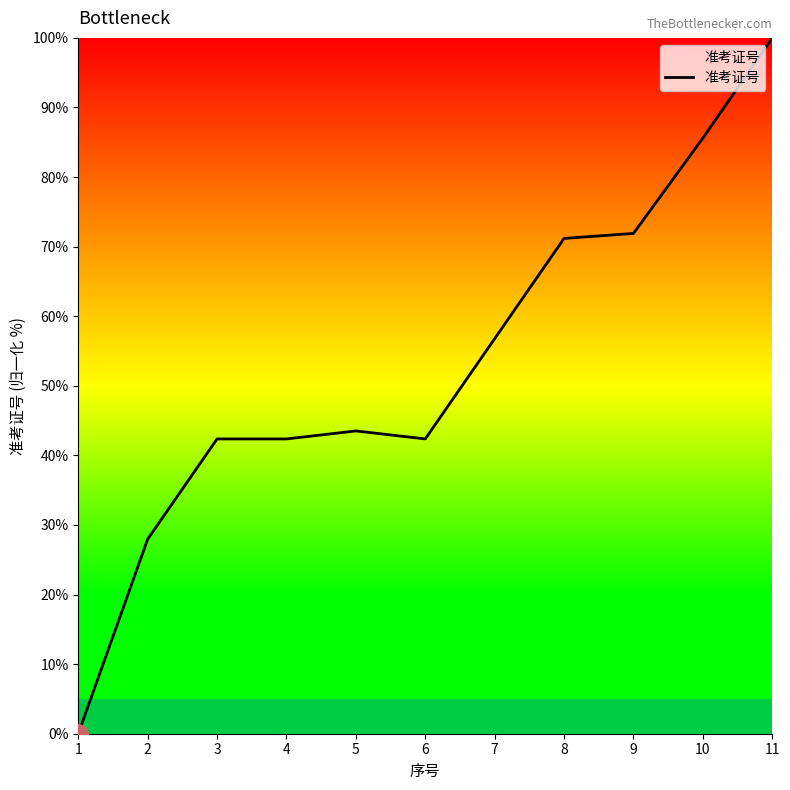

The value at 2 is 28.0. True or false?

True